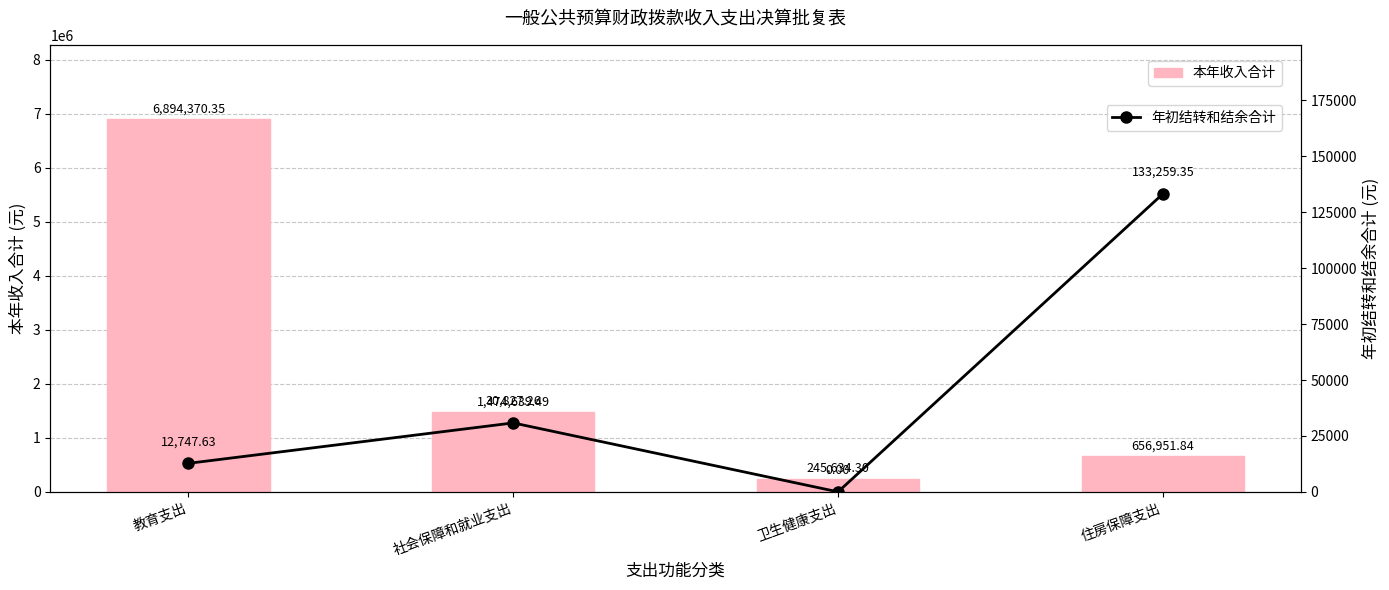

Is it true that 本年收入合计 equals 6894370.3 at 教育支出?

True